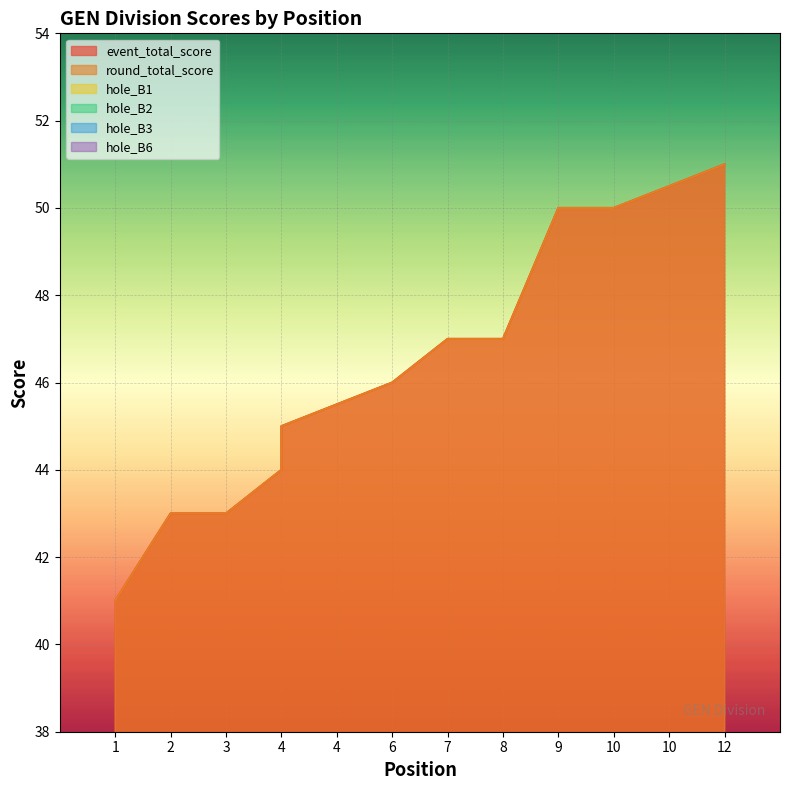

Reading left to right, list all the values displayed in this chart.

event_total_score: 41	43	43	44	45	46	47	47	50	50	50	51
round_total_score: 41	43	43	44	45	46	47	47	50	50	50	51
hole_B1: 2	2	2	2	2	2	2	2	2	3	3	4
hole_B2: 3	3	3	4	4	4	4	4	2	4	4	2
hole_B3: 2	3	3	3	2	4	4	3	3	3	3	4
hole_B6: 3	3	3	3	3	2	3	3	4	3	3	3